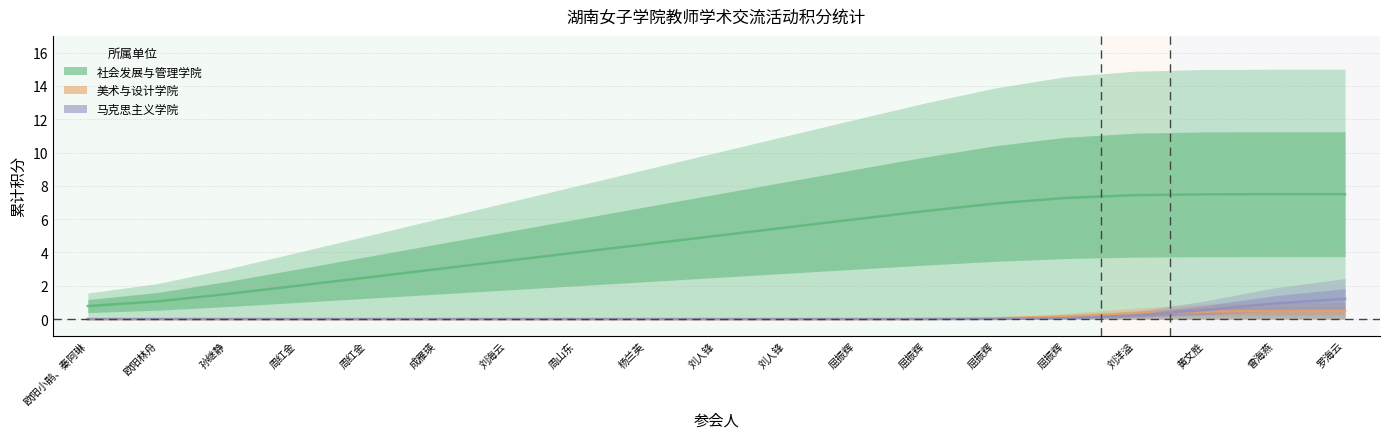

Is the value of 社会发展与管理学院 at 屈振辉 greater than the value of 美术与设计学院 at 屈振辉?

Yes